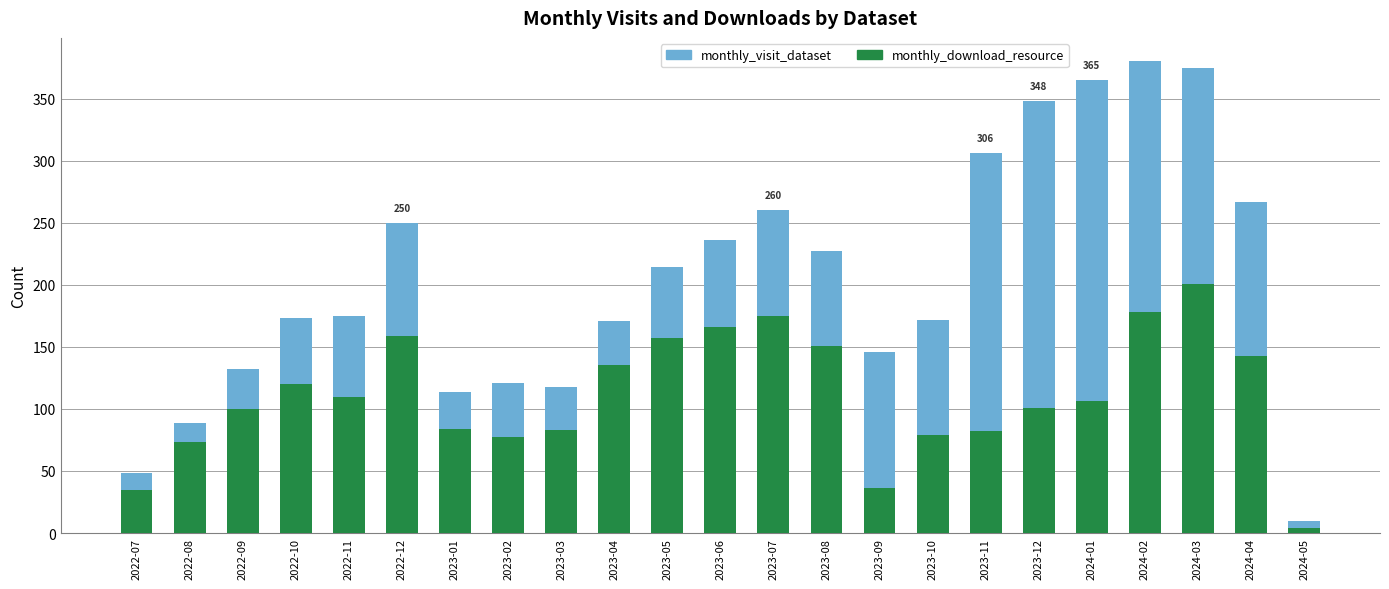

What is the difference between the second highest and second lowest values in the monthly_download_resource series?

143